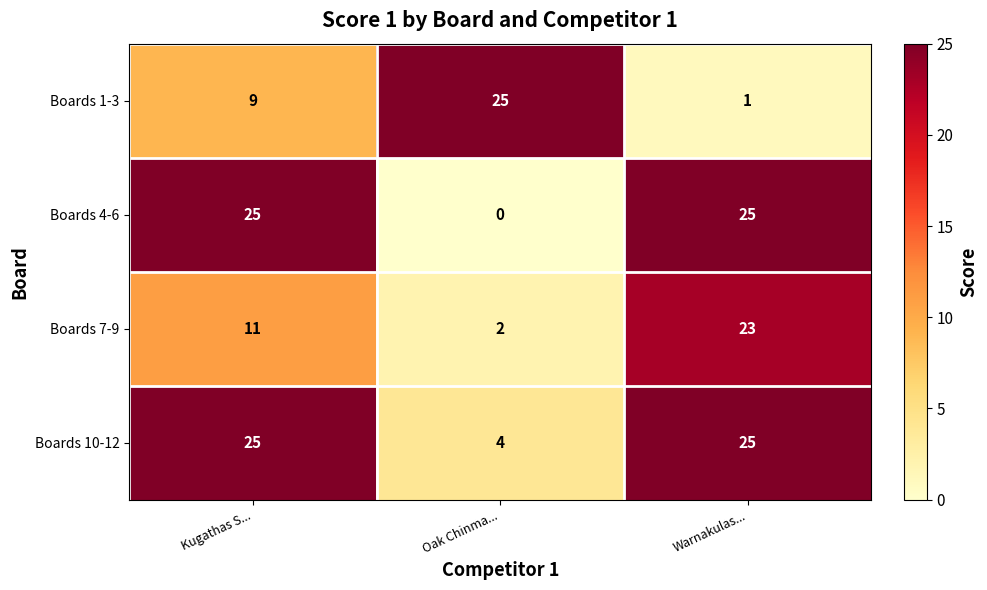

At which category is the sum across all series the highest?

Warnakulas...